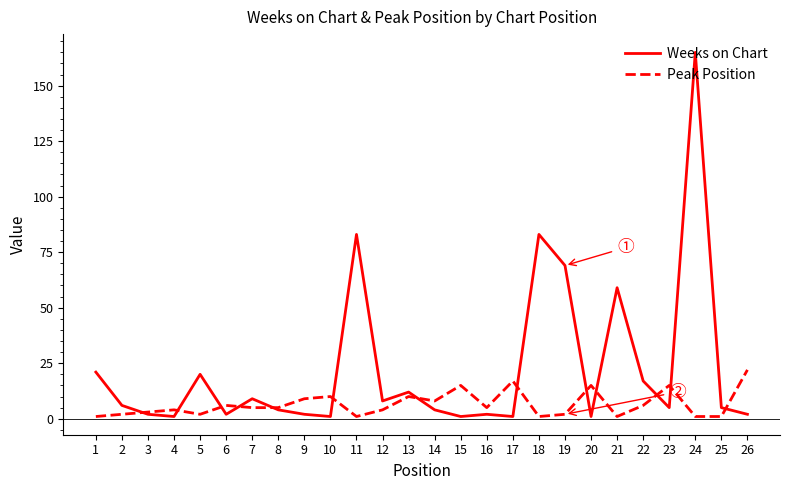

Which series has the widest spread of values?

Weeks on Chart